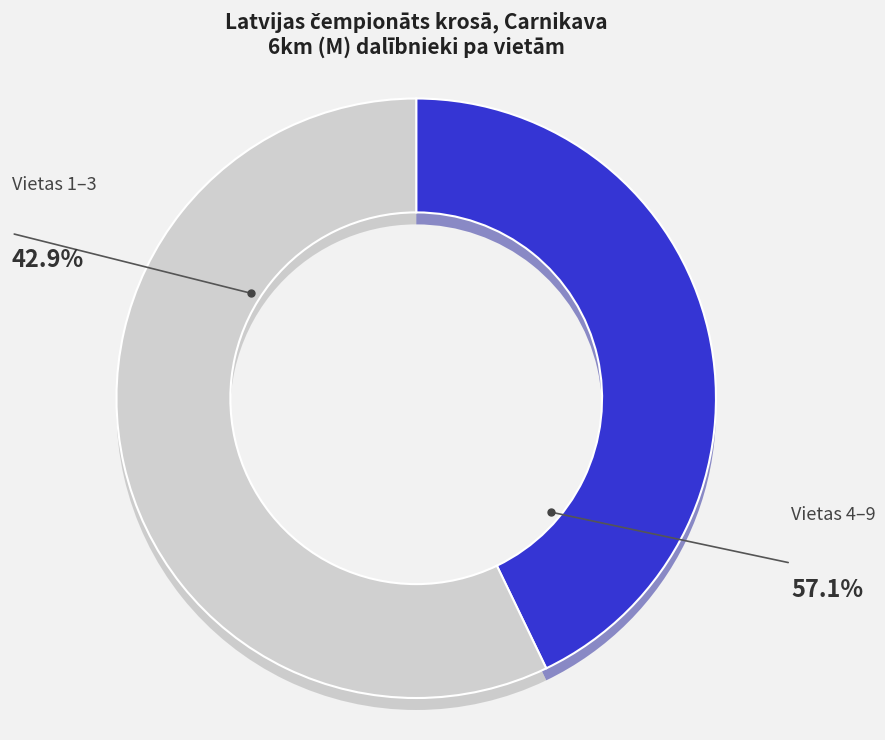

What percentage is the Place 6 slice, to the nearest percent?

12%